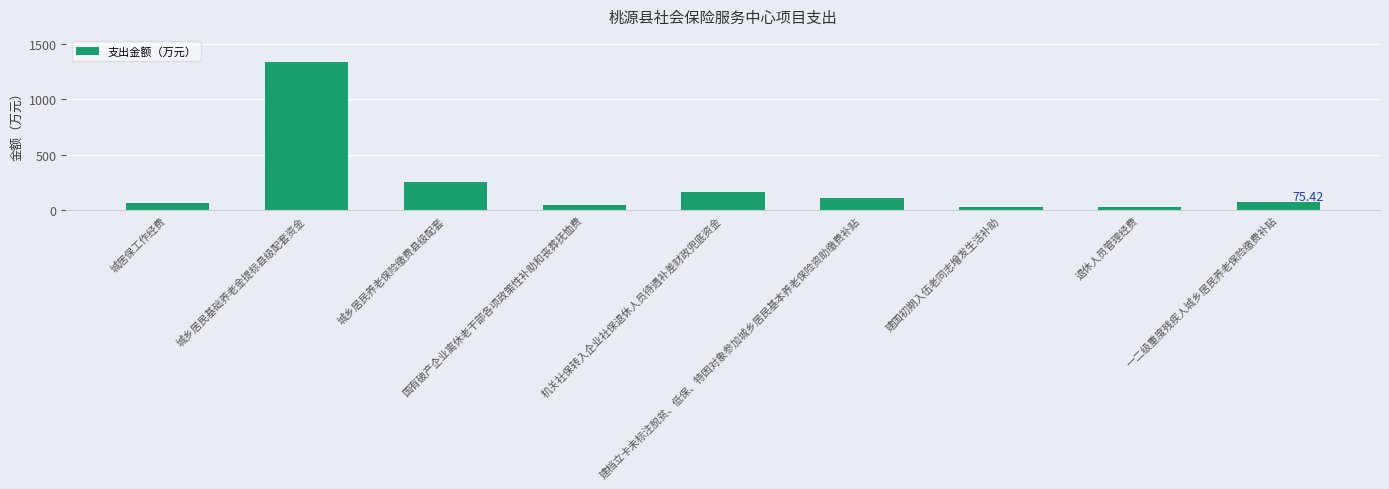

Read the value at 国有破产企业离休老干部各项政策性补助和丧葬抚恤费.

42.5